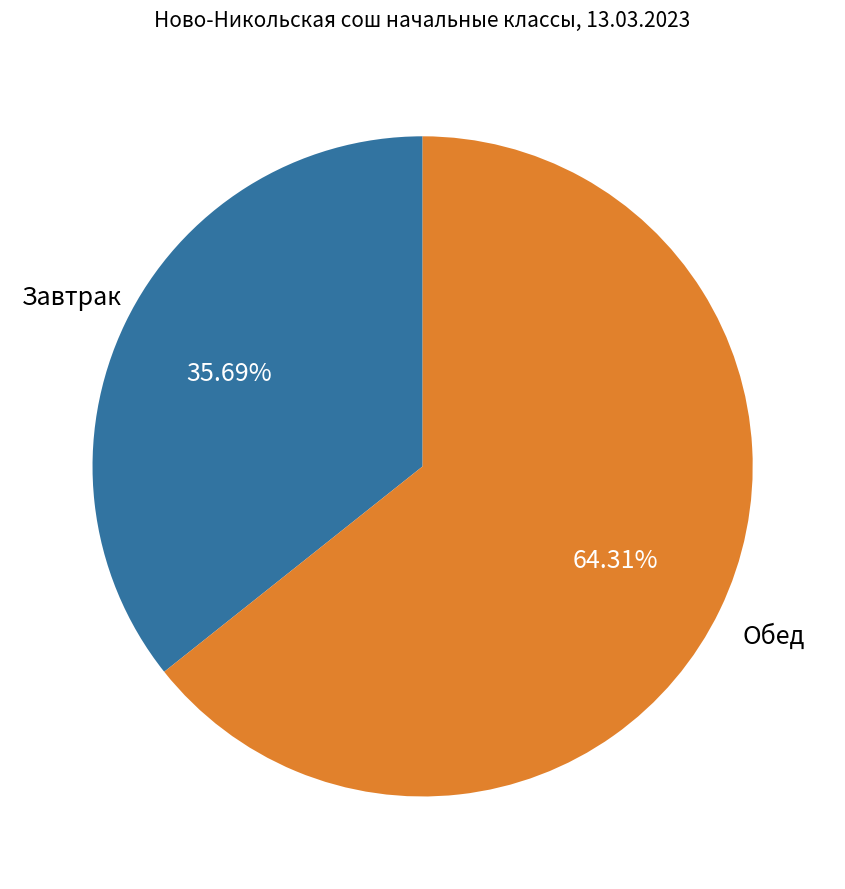

To the nearest percent, what is the difference between the largest and smallest slice percentages?

29%